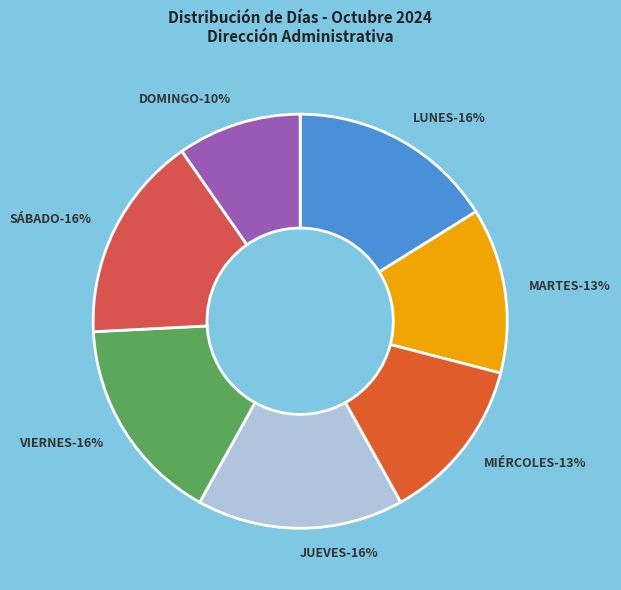

Is there any slice that represents more than half of the pie?

No